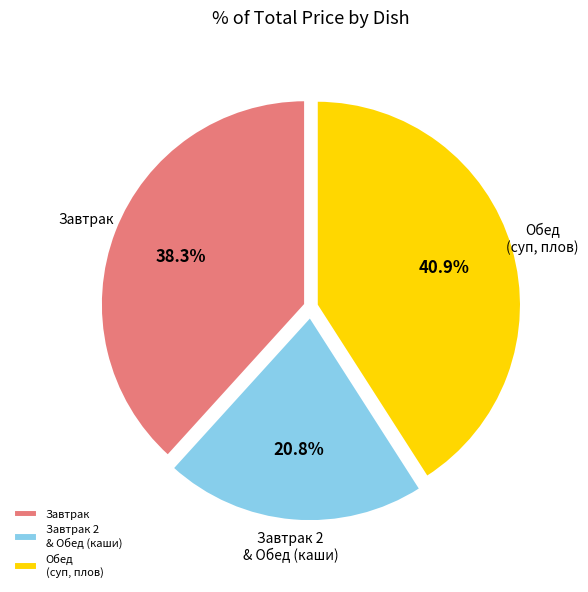

Between Завтрак and Обед (суп, плов), which is larger?

Обед (суп, плов)